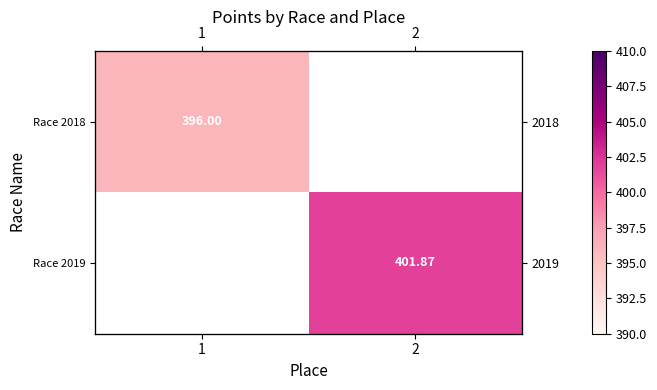

At how many categories does at least one series exceed 400?

1